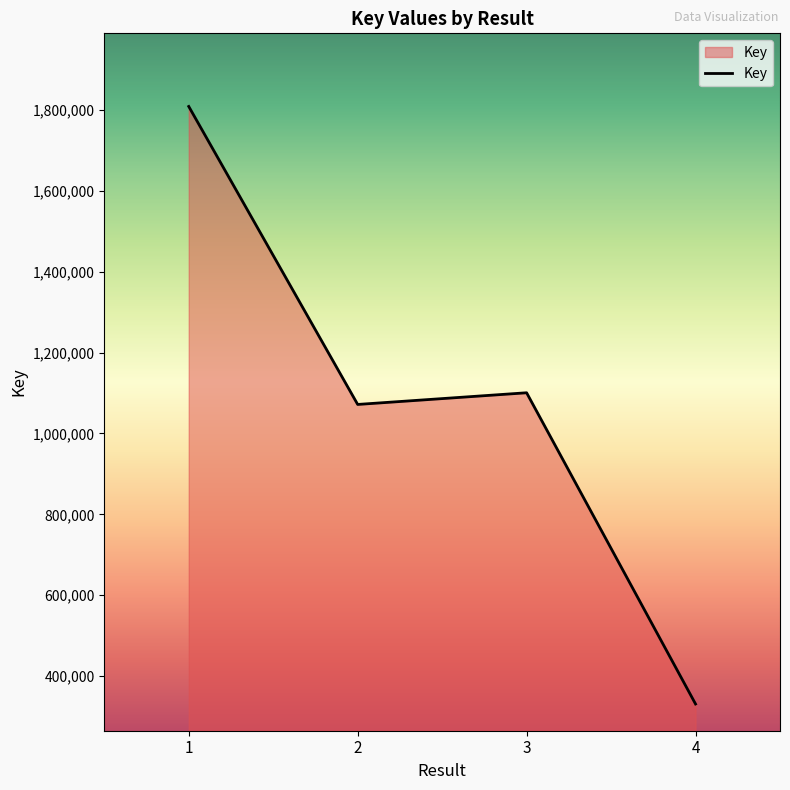

What value does the data have at 3, to the nearest 50?

1100700